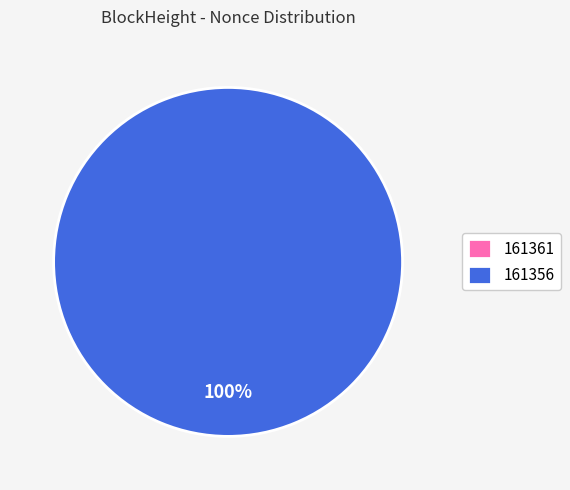

Which category has the biggest portion of the pie?

161356